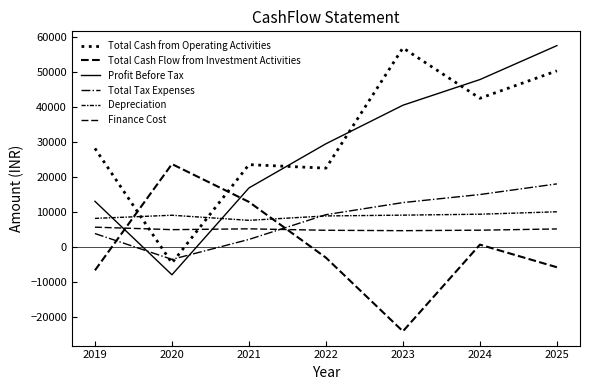

Does the chart have visible grid lines?

No